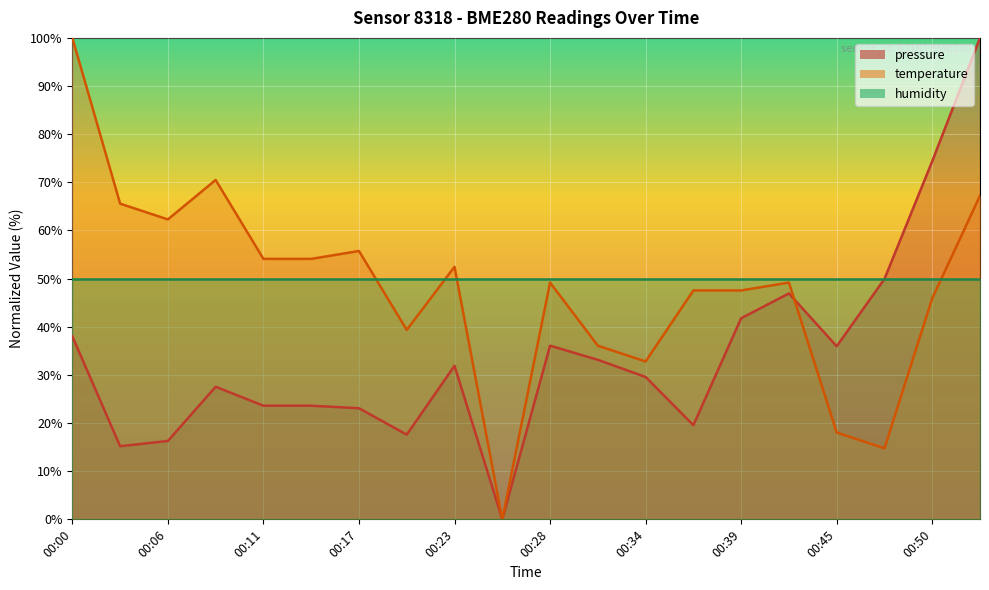

Where does the temperature series first go above 49?

00:00